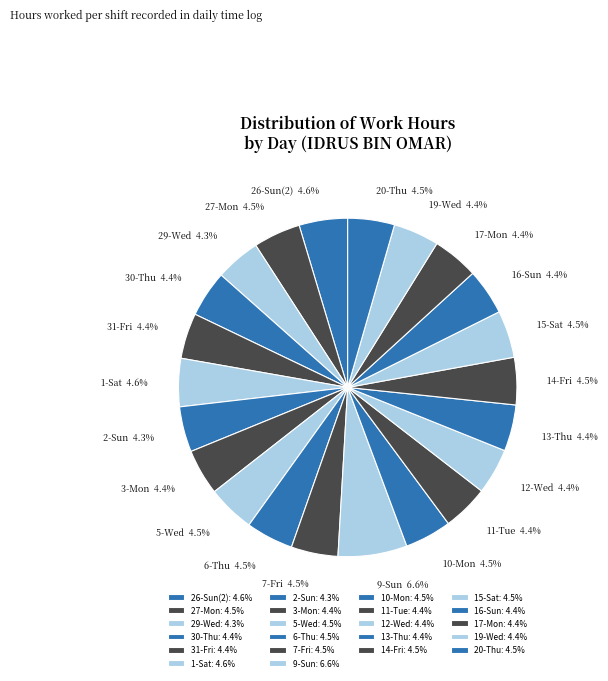

To the nearest percent, what is the average slice percentage?

5%